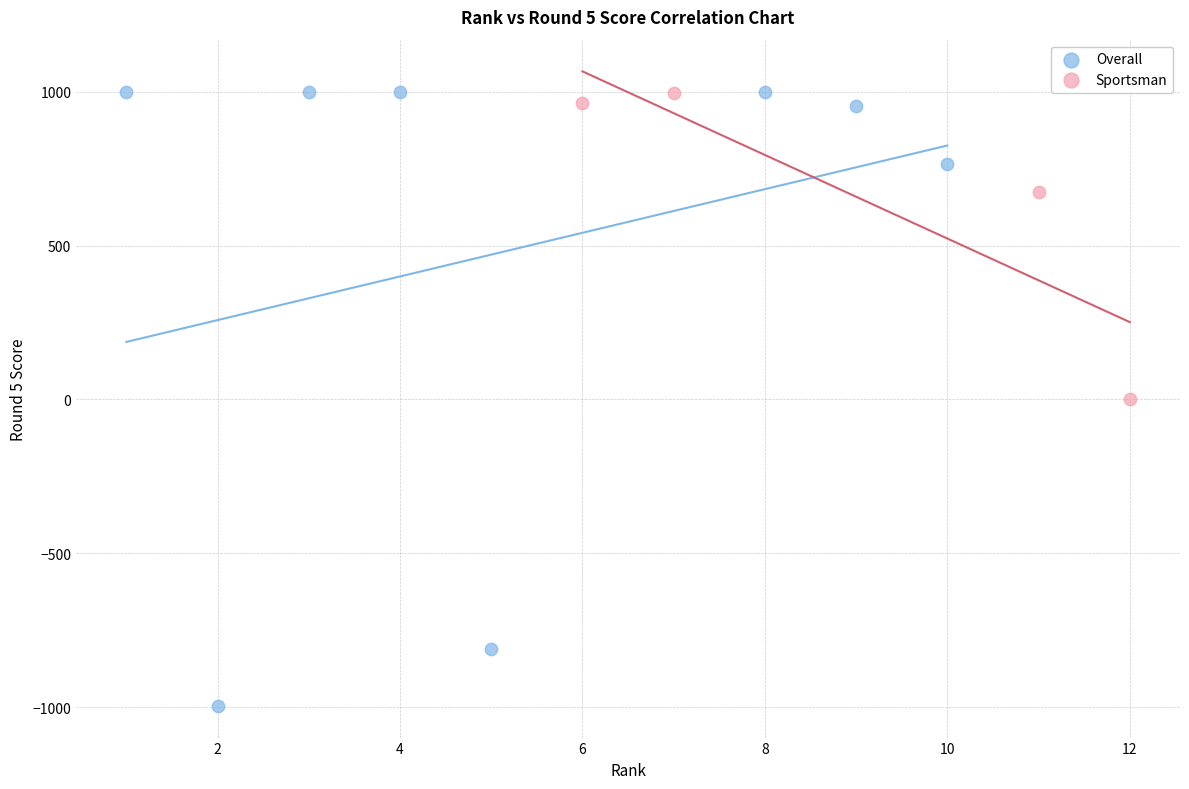

Which series contains the lowest Y value?

Overall